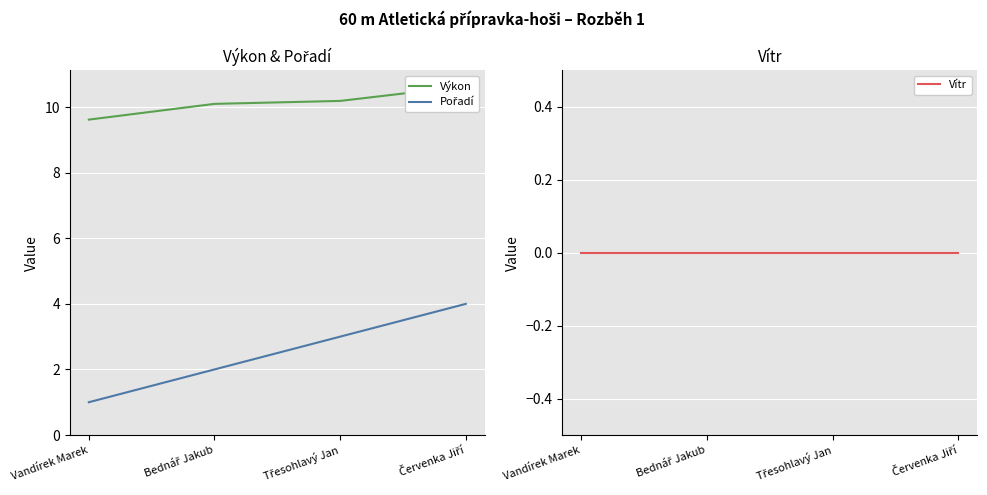

What is the total value across all series at Bednář Jakub?

12.1